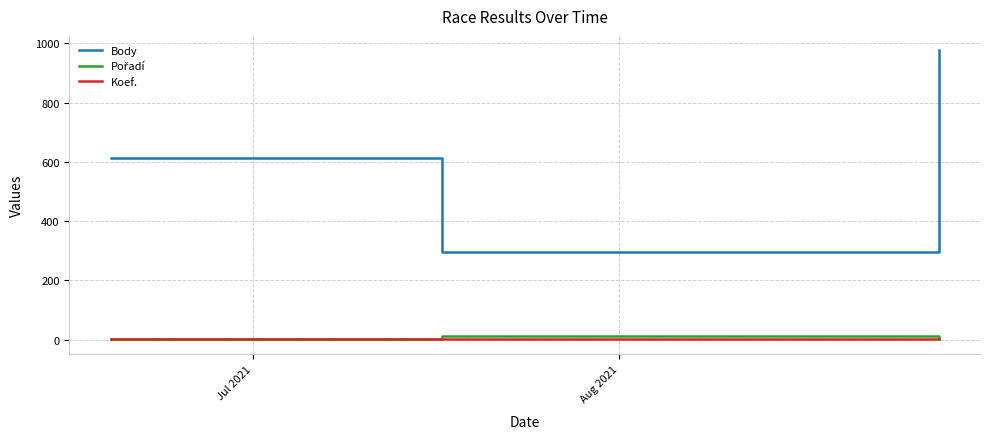

Which series has the largest total across all categories?

Body